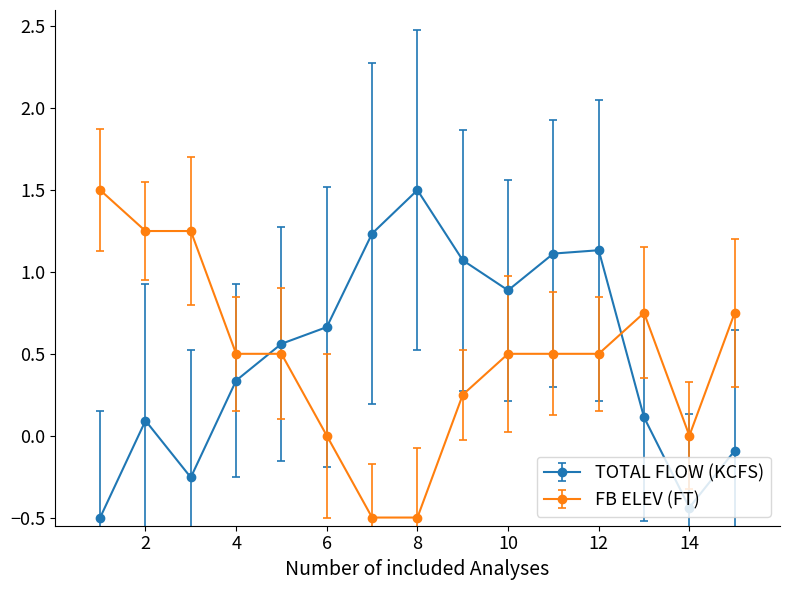

How many lines are shown in the chart?

2